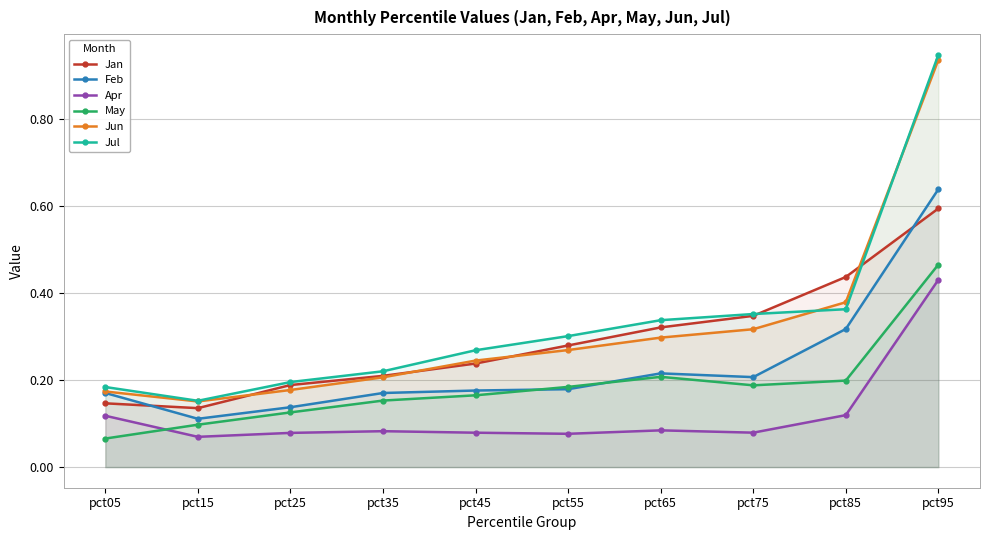

What value does the Jun series have at pct05?

0.2